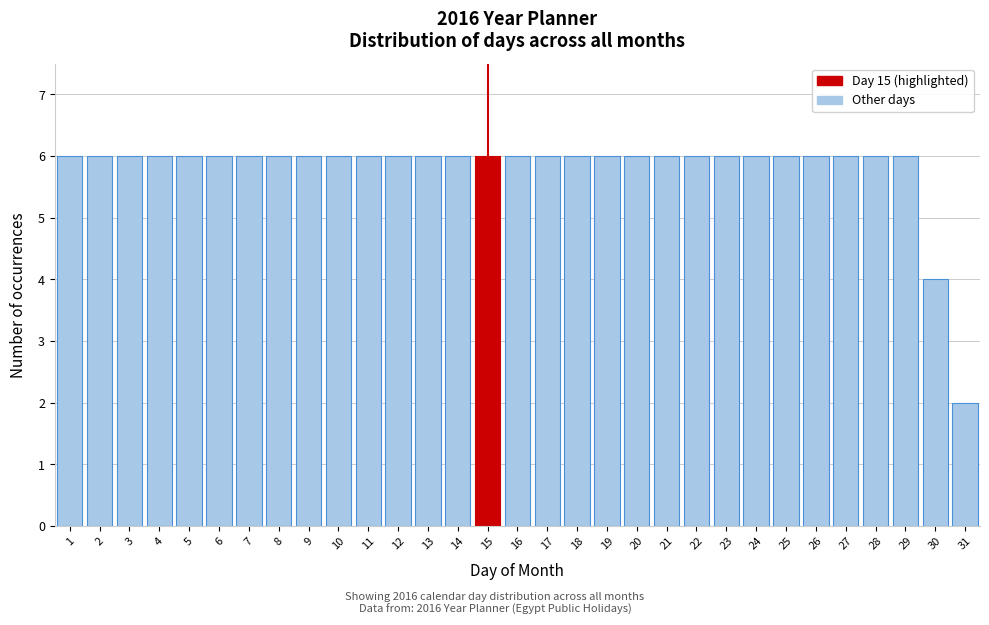

What is the value of the 23rd bar from the left?

6